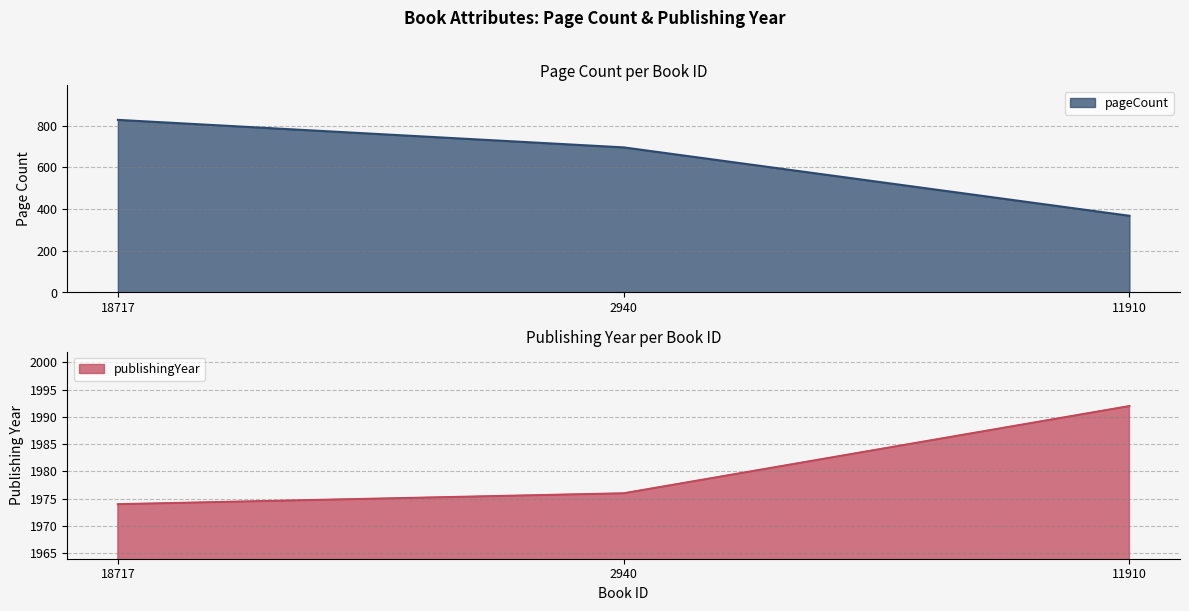

What is the average value of the pageCount series?

631